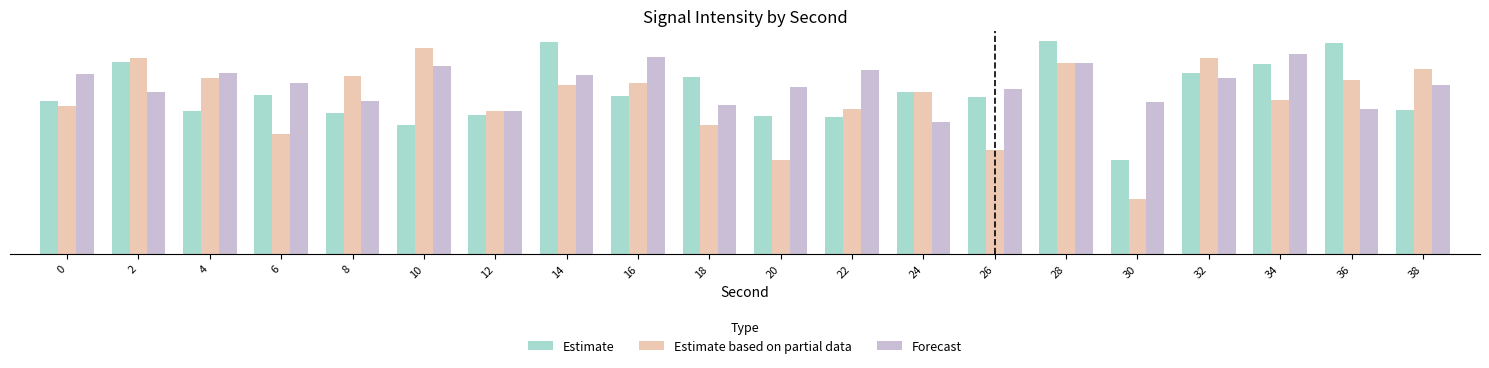

Does the chart contain any negative values?

No